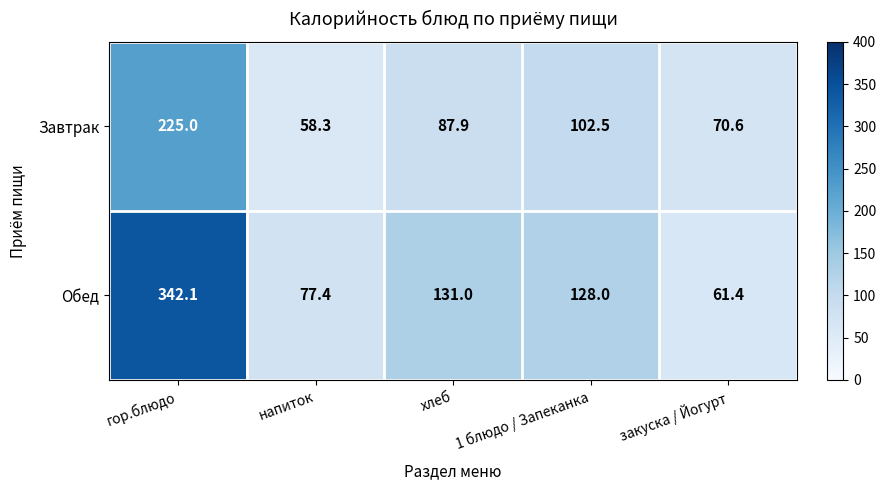

What is the minimum value for Завтрак?

58.3